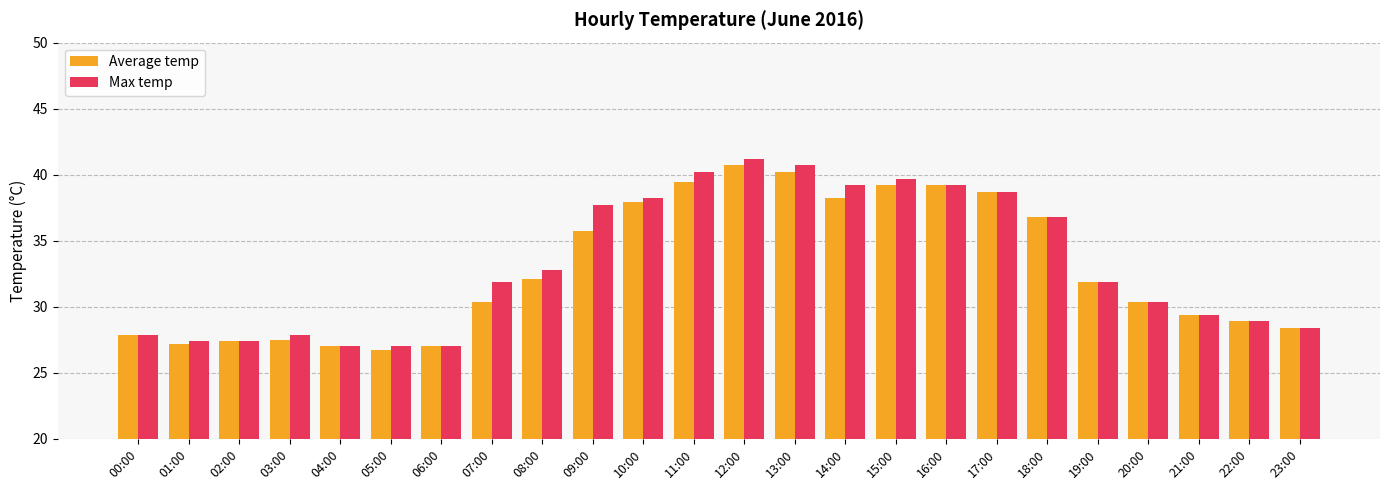

Which series changed the most between 08:00 and 10:00?

Average temp